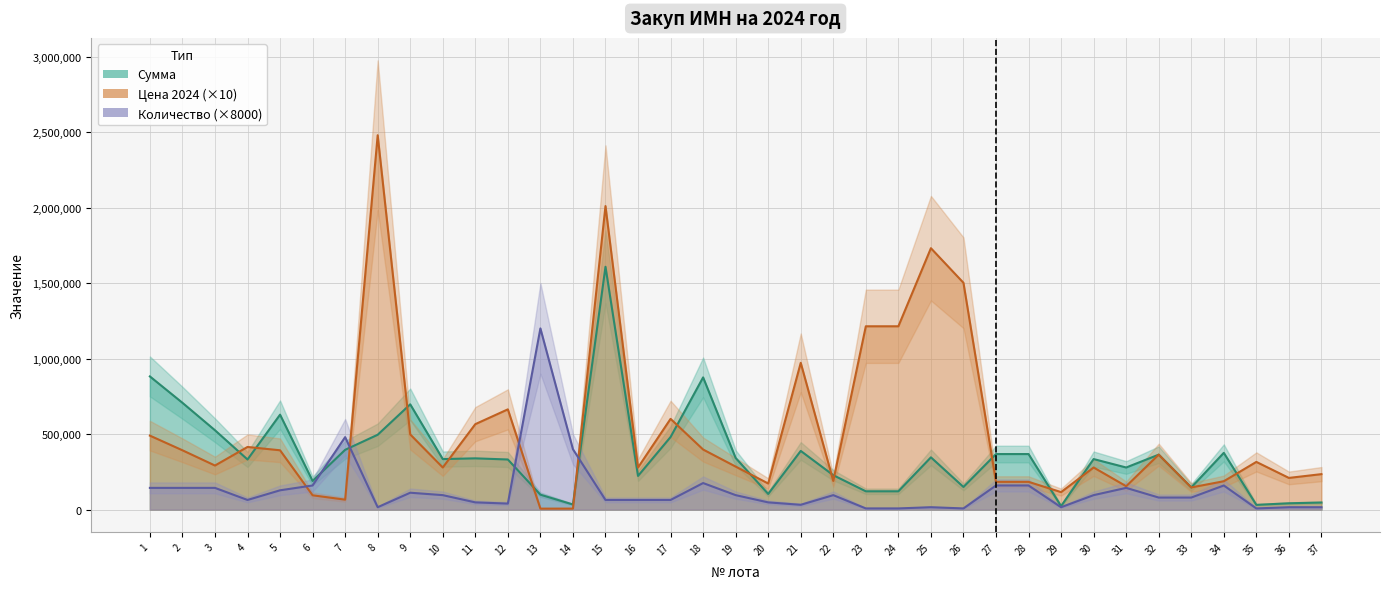

Reading left to right, list all the values displayed in this chart.

Сумма: 882000	707400	525600	332000	628800	190000	396000	495800	697200	334800	339600	332000	99000	34000	1608000	223200	480800	875600	342000	103800	388800	228000	121400	121400	346200	150200	368000	368000	23200	334800	279000	364000	147000	376000	31600	42000	47000
Цена 2024 (×10): 490000	393000	292000	415000	393000	95000	66000	2479000	498000	279000	566000	664000	6600	6800	2010000	279000	601000	398000	285000	173000	972000	190000	1214000	1214000	1731000	1502000	184000	184000	116000	279000	155000	364000	147000	188000	316000	210000	235000
Количество (×8000): 144000	144000	144000	64000	128000	160000	480000	16000	112000	96000	48000	40000	1200000	400000	64000	64000	64000	176000	96000	48000	32000	96000	8000	8000	16000	8000	160000	160000	16000	96000	144000	80000	80000	160000	8000	16000	16000